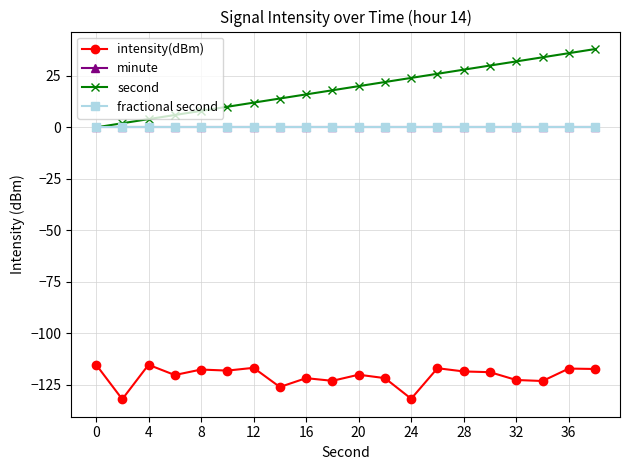

Does the chart have visible grid lines?

Yes